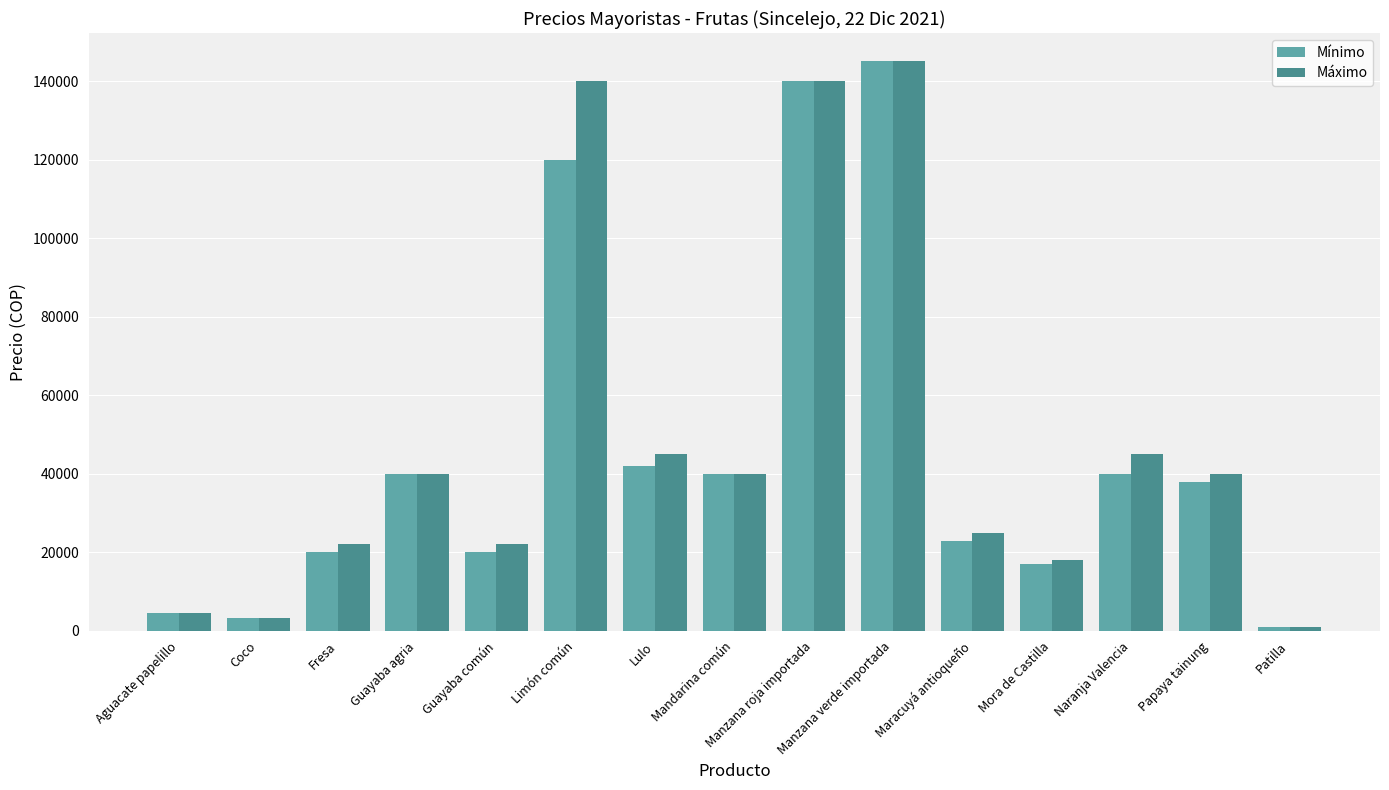

What is the difference between the highest and lowest values at Guayaba común?

2000